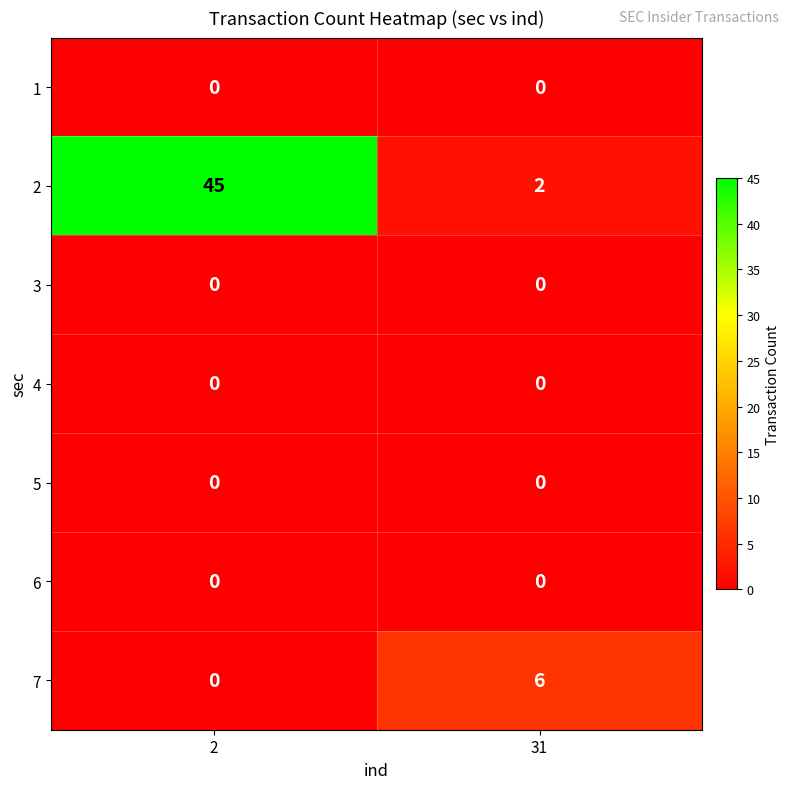

What is the sum of all 7 values?

6